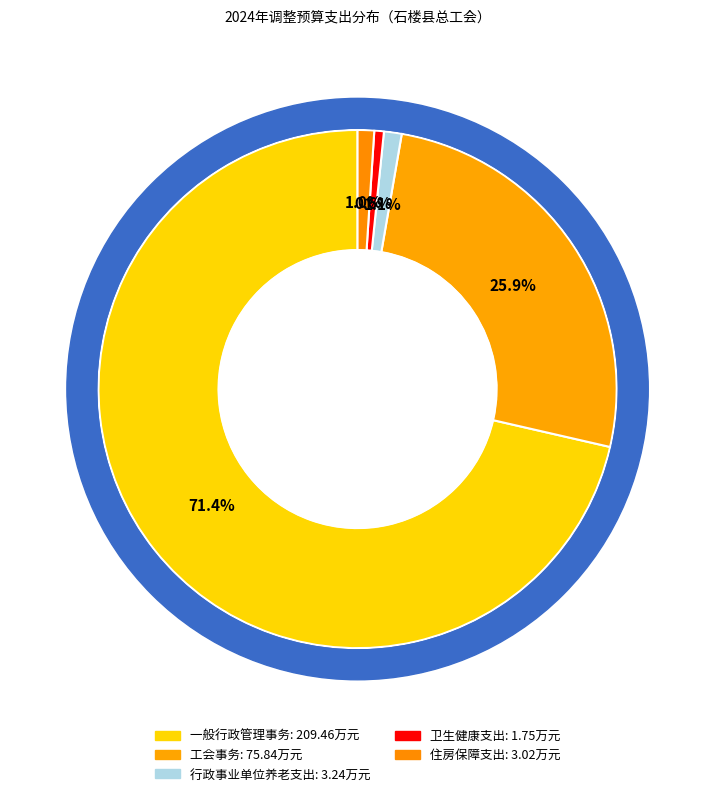

Is 一般行政管理事务 the majority of the pie?

Yes